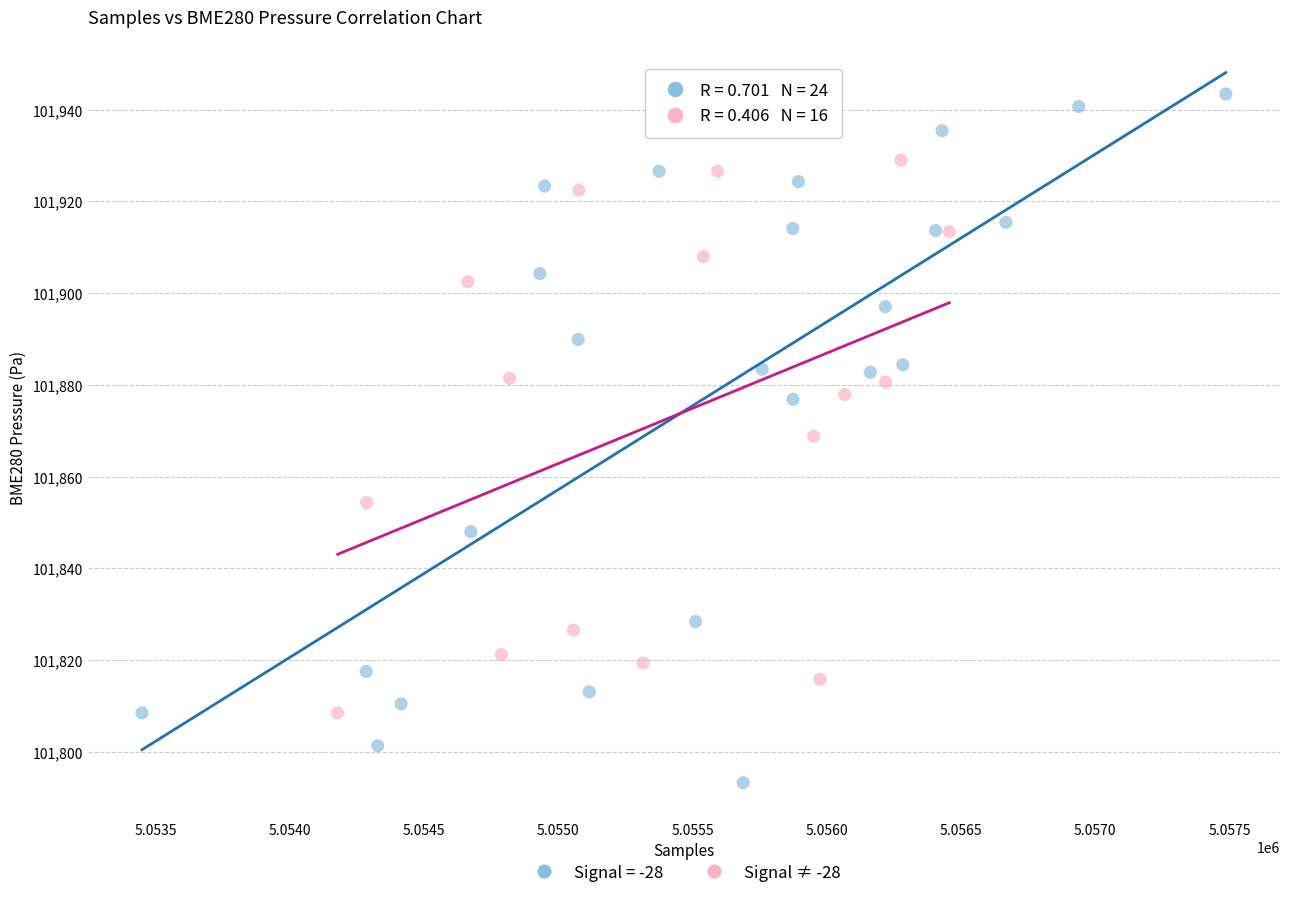

Which series has the widest spread of Y values?

Signal = -28